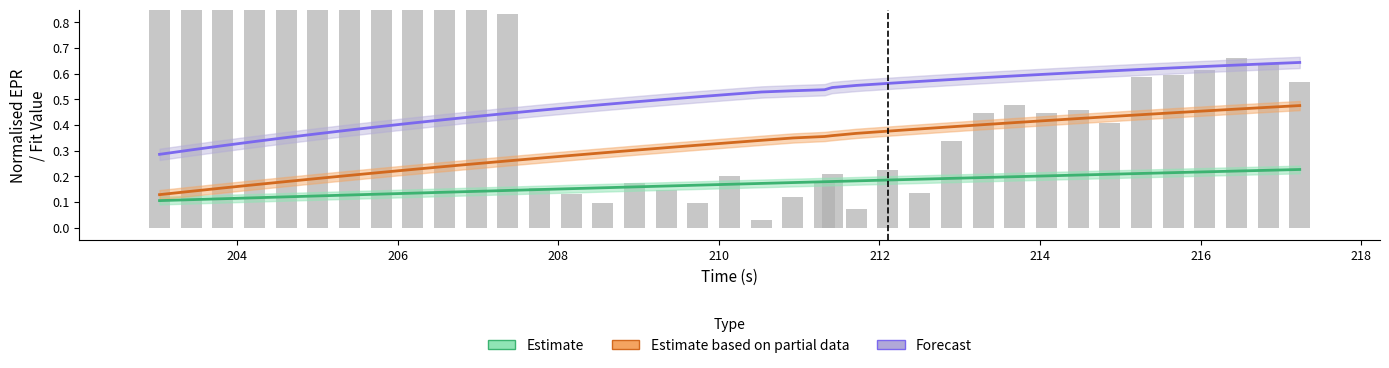

How many groups of bars are there?

38